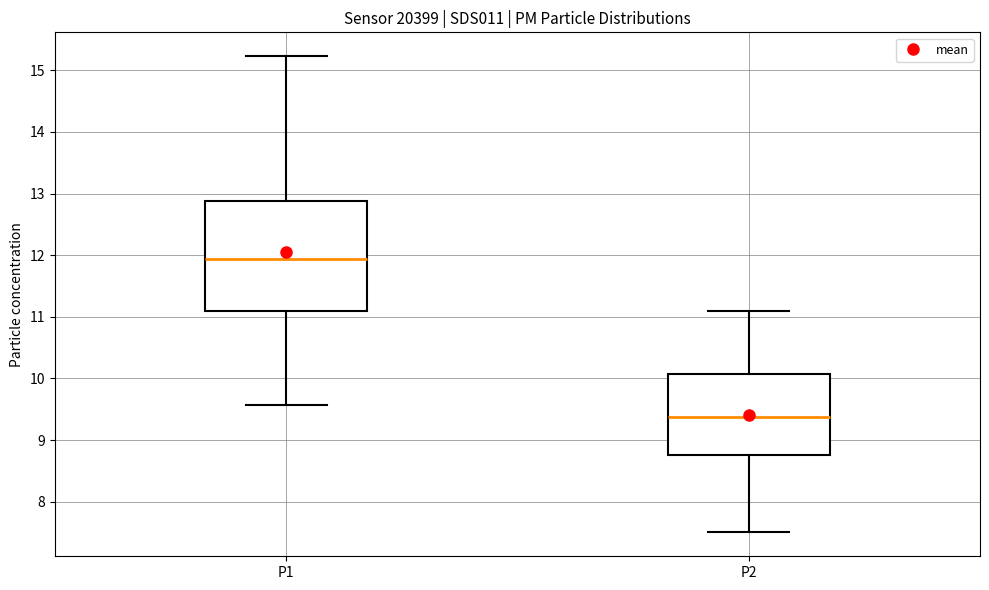

Which box has the lowest median line?

P2